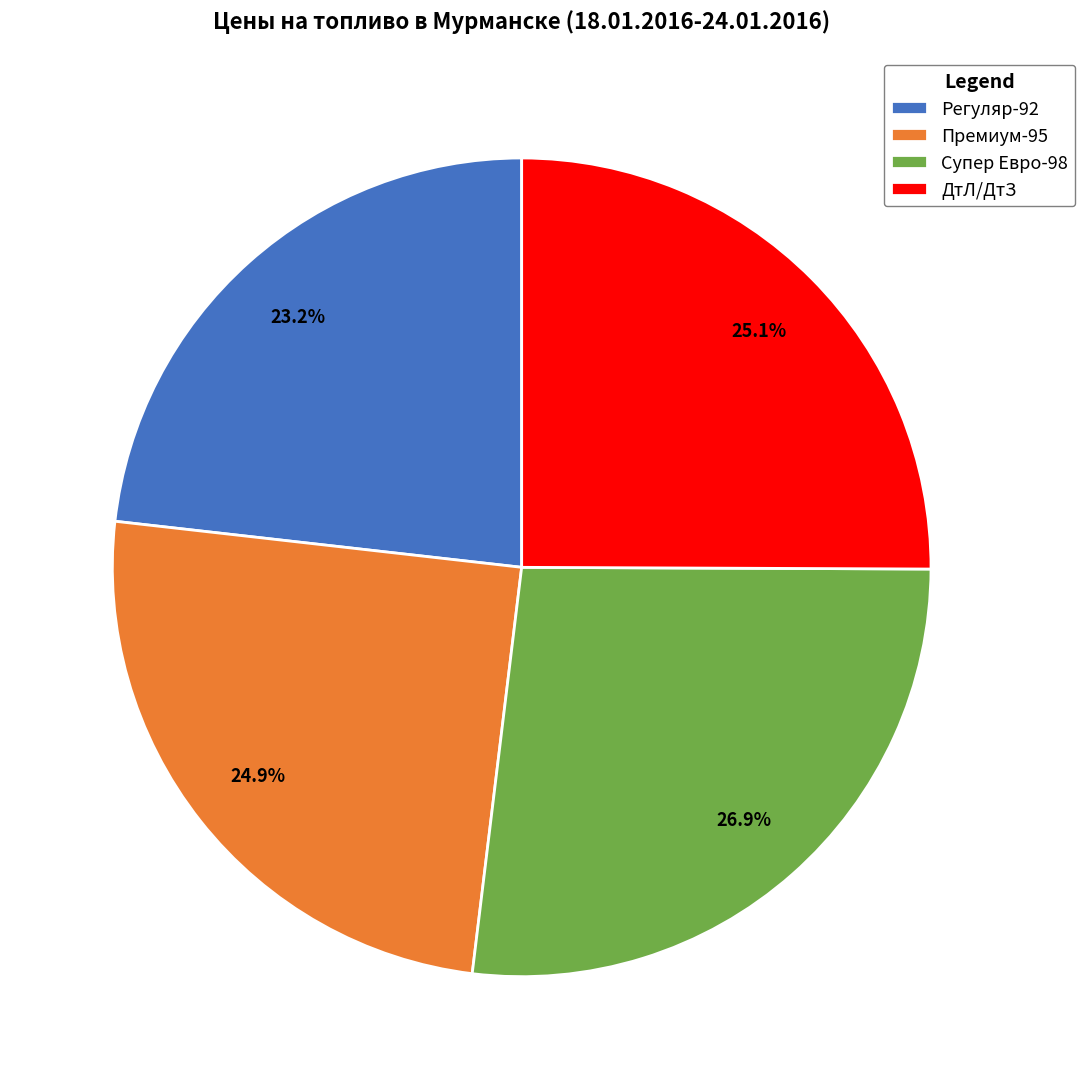

What percentage is the ДтЛ/ДтЗ slice, to the nearest percent?

25%